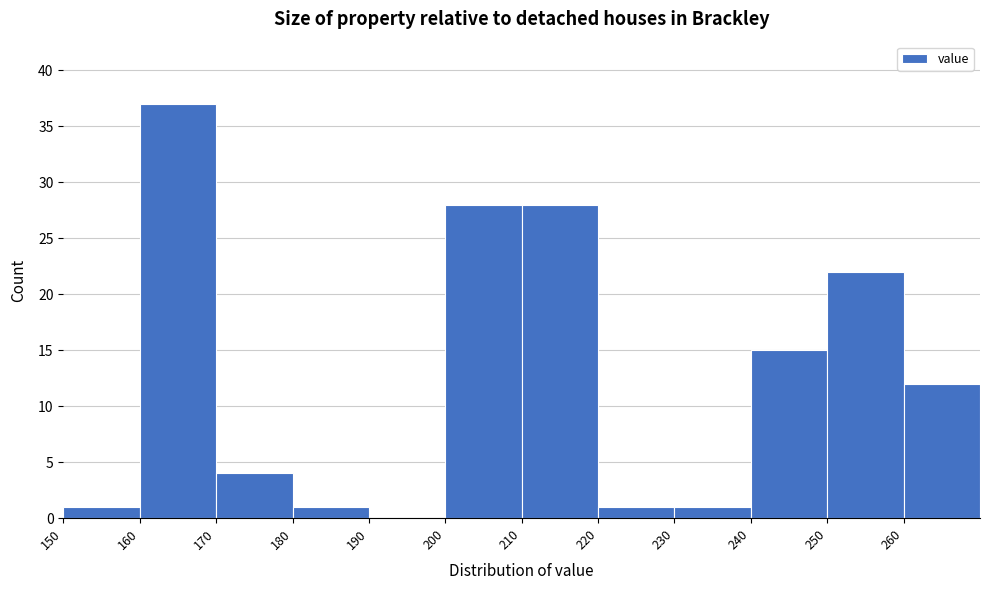

Reading left to right, transcribe this chart: for each bar, give the range it covers on the x-axis and its height. The values are not printed on the chart, so give them approximately, as read against the axis.

150 to 160: 1
160 to 170: 37
170 to 180: 4
180 to 190: 1
190 to 200: 0
200 to 210: 28
210 to 220: 28
220 to 230: 1
230 to 240: 1
240 to 250: 15
250 to 260: 22
260 to 270: 12